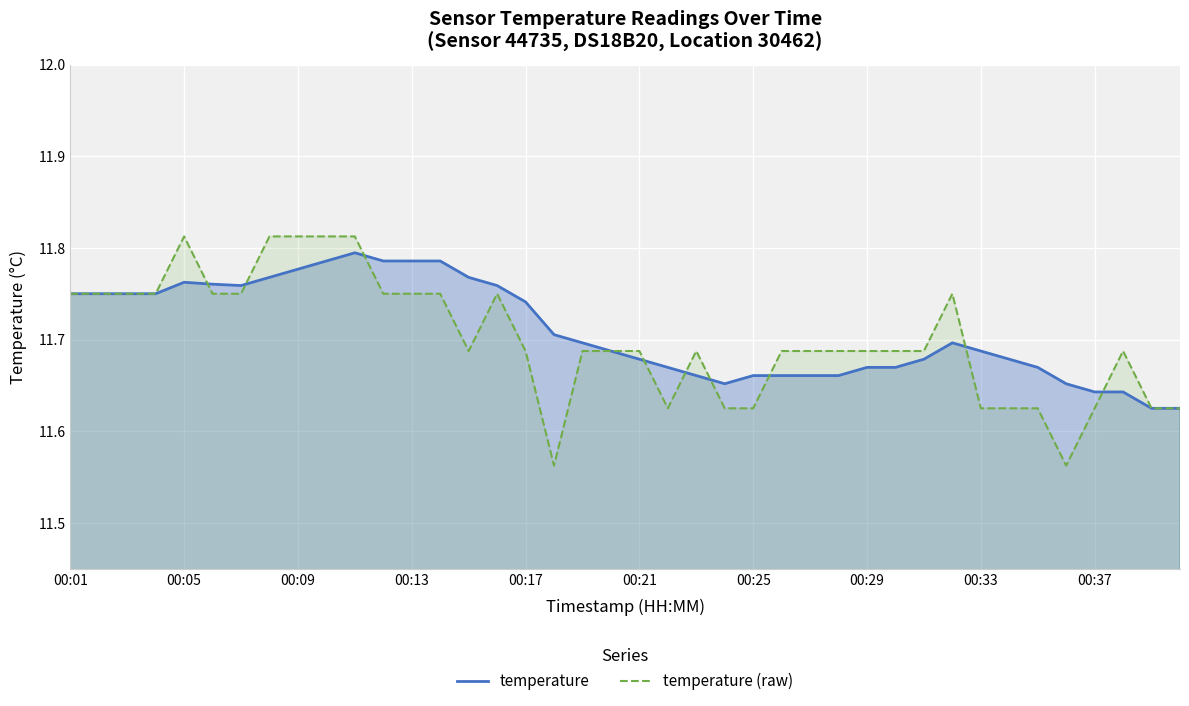

What is the difference between the maximum and minimum values in the temperature series?

0.2